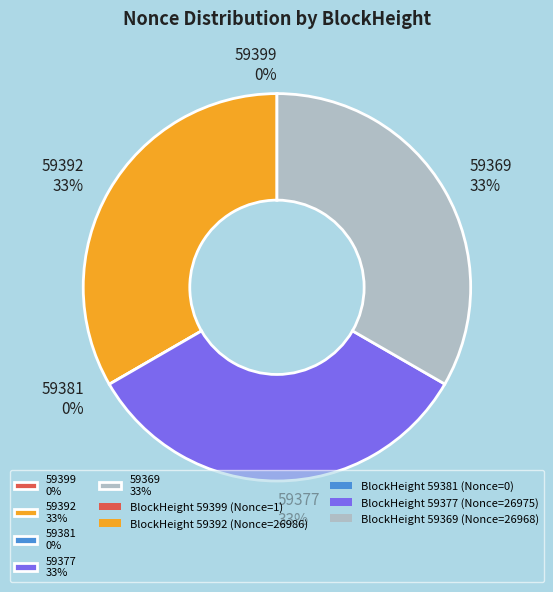

Is it true that 59377 is 33% of the pie?

True